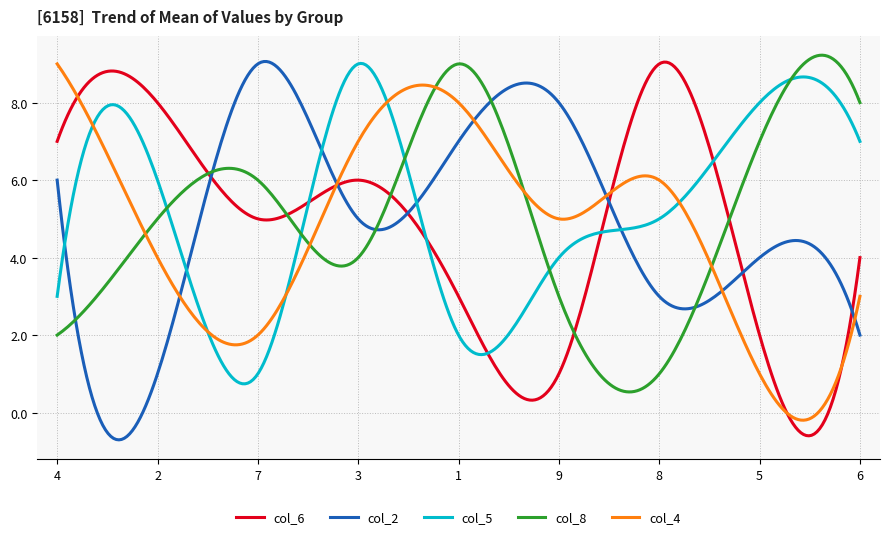

How many times do col_8 and col_2 cross each other?

5